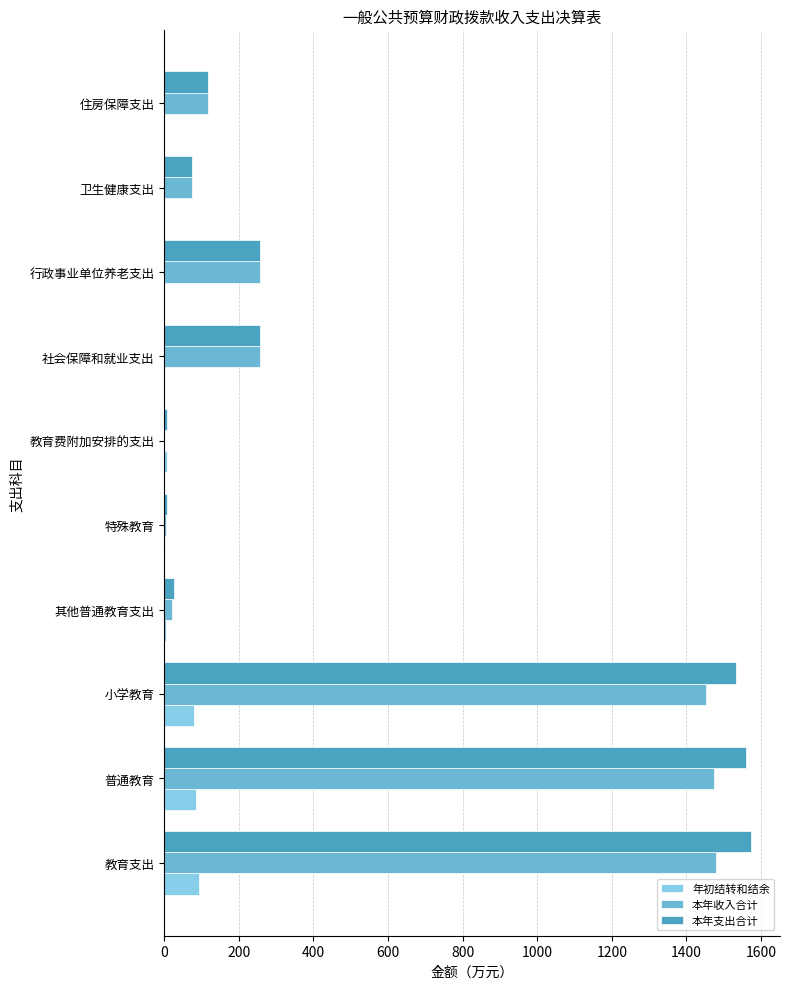

What is the sum of all 本年支出合计 values?

5406.6